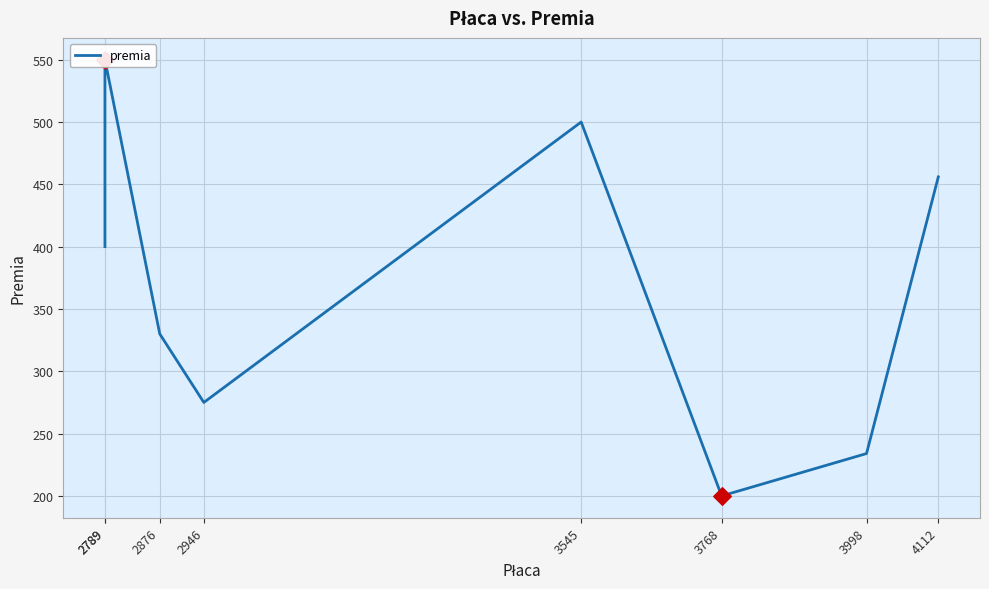

What is the change in value from 3768 to 3998?

+34